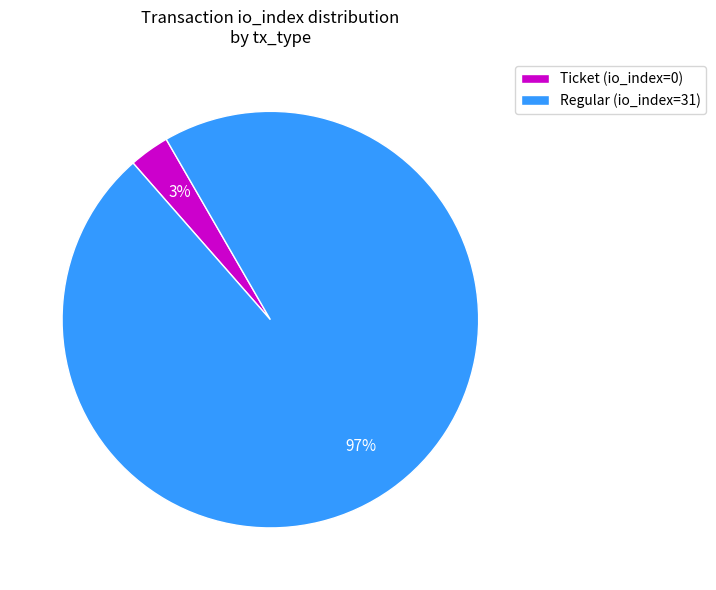

To the nearest percent, what is the difference between the largest and smallest slice percentages?

94%